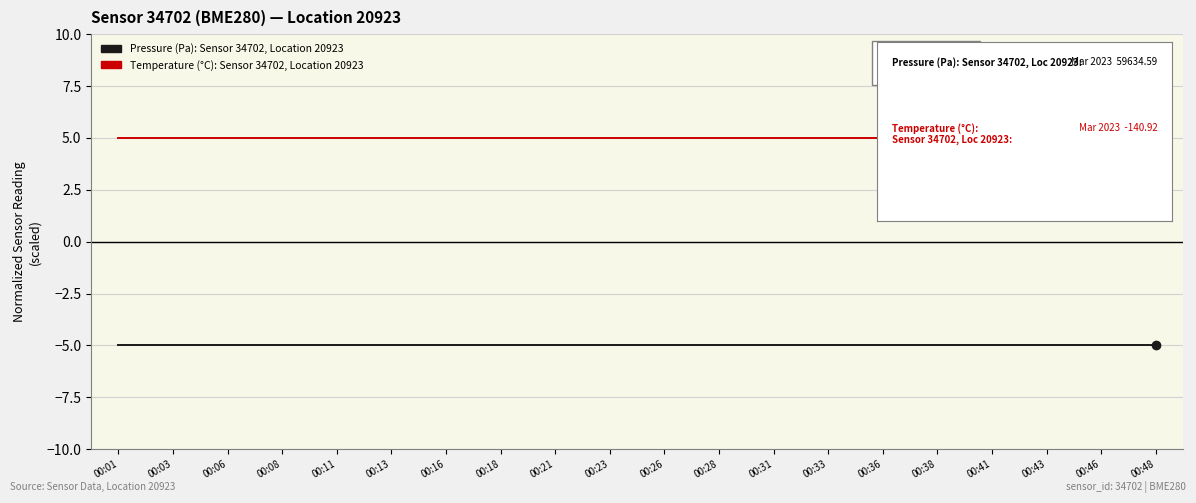

What is the sum of all Temperature (°C): Sensor 34702, Location 20923 values?

100